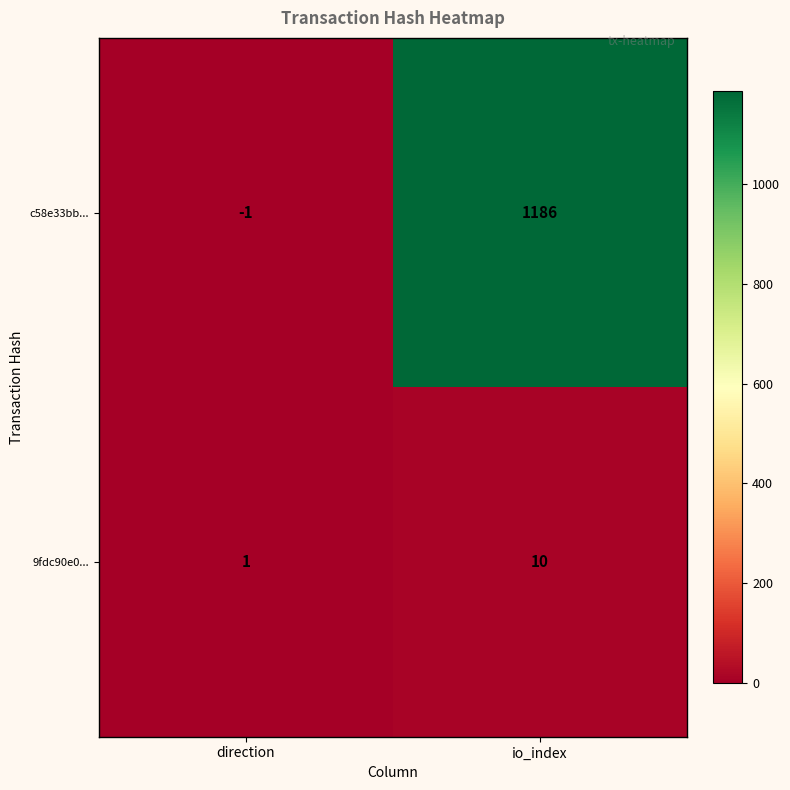

At which category does the chart reach its peak across all series?

io_index